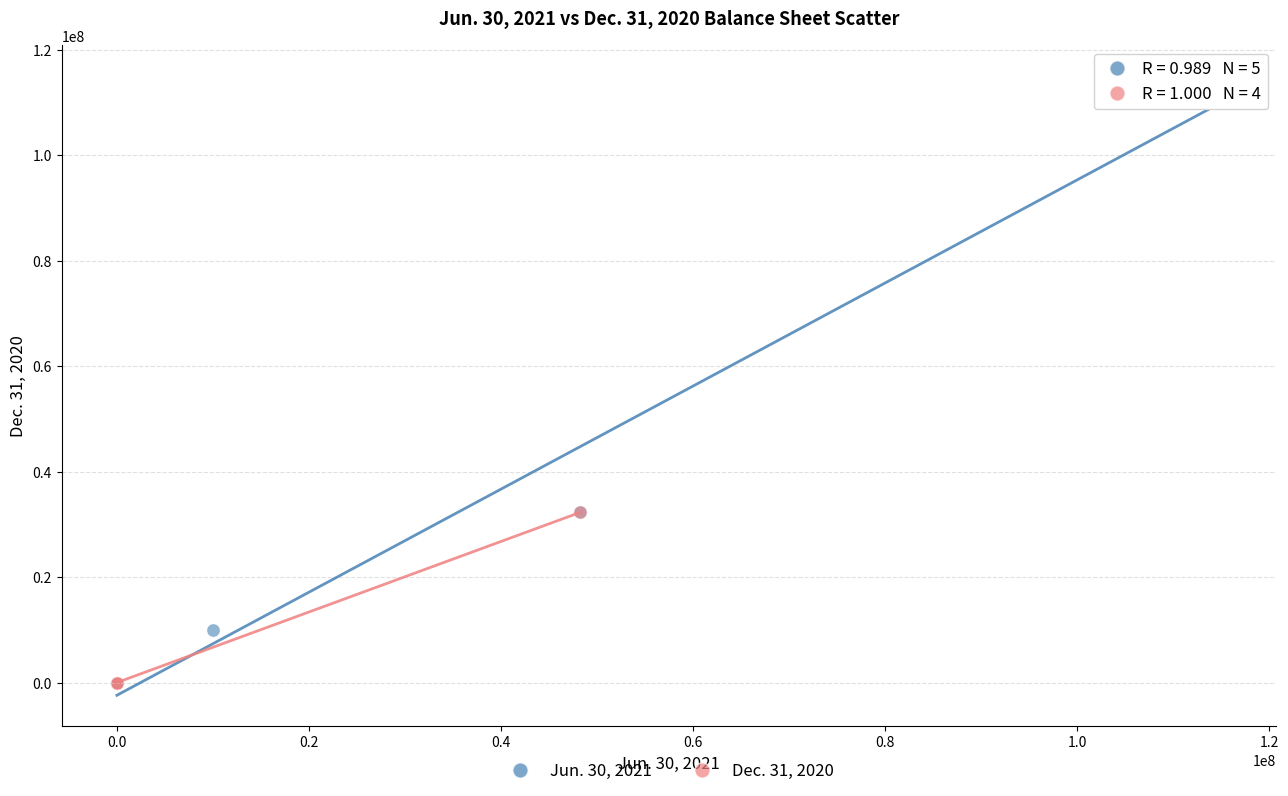

Which series reaches the maximum Y coordinate?

Jun. 30, 2021